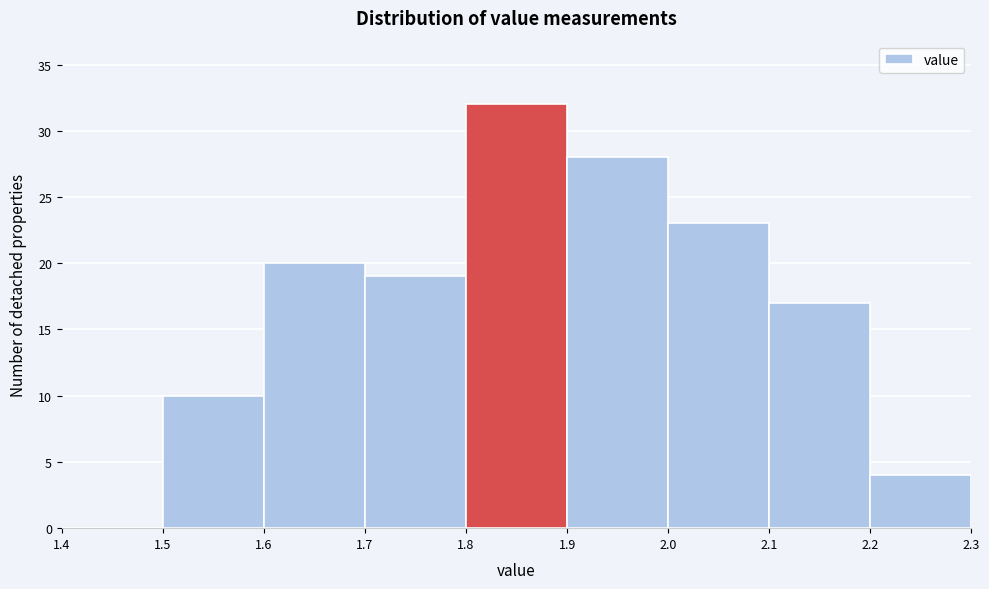

Reading left to right, transcribe this chart: for each bar, give the range it covers on the x-axis and its height. The values are not printed on the chart, so give them approximately, as read against the axis.

1.4 to 1.5: 0
1.5 to 1.6: 10
1.6 to 1.7: 20
1.7 to 1.8: 19
1.8 to 1.9: 32
1.9 to 2.0: 28
2.0 to 2.1: 23
2.1 to 2.2: 17
2.2 to 2.3: 4